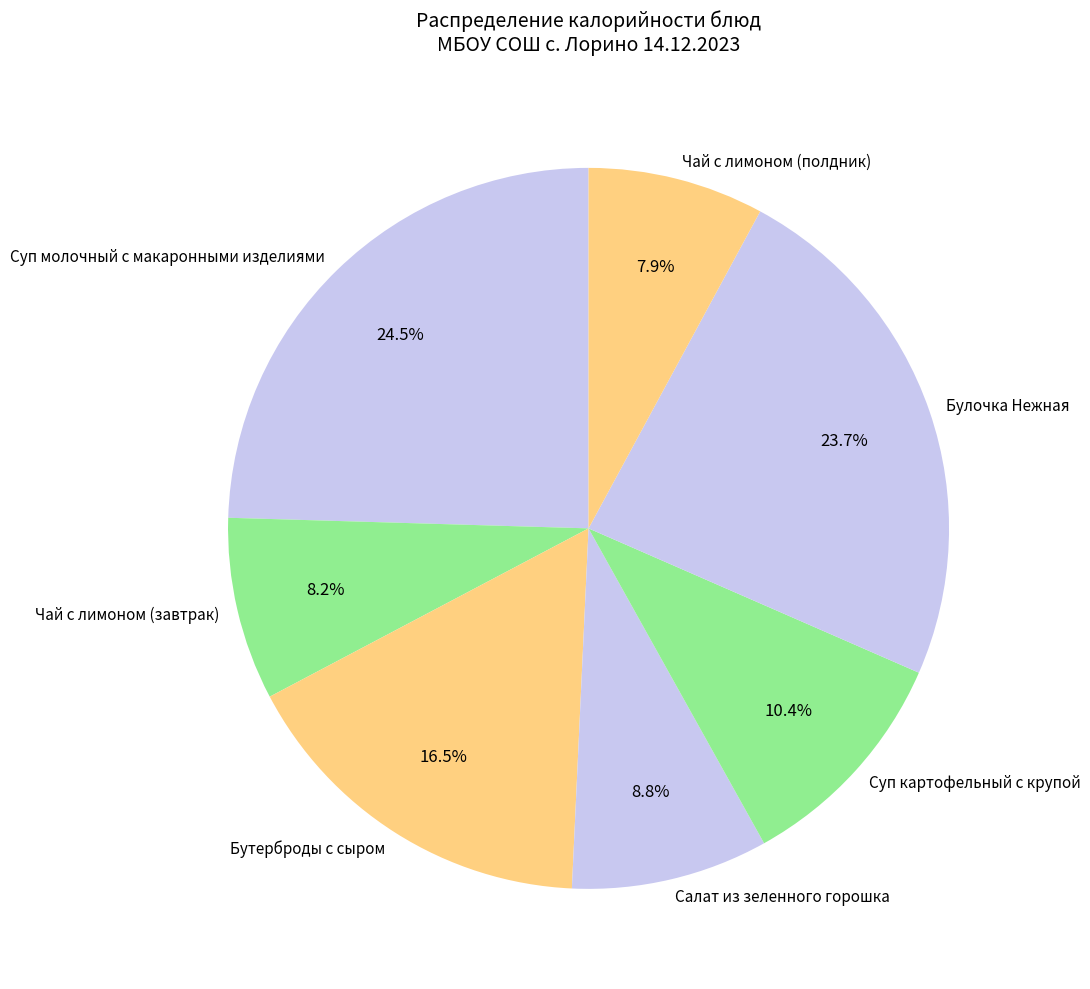

To the nearest percent, what is the difference between the largest and smallest slice percentages?

17%